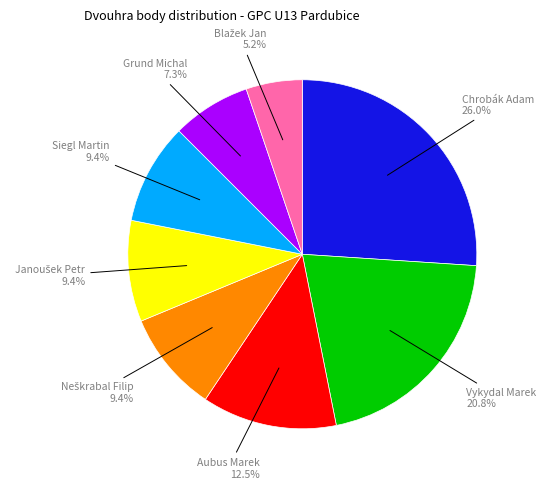

Does any single category account for the majority?

No